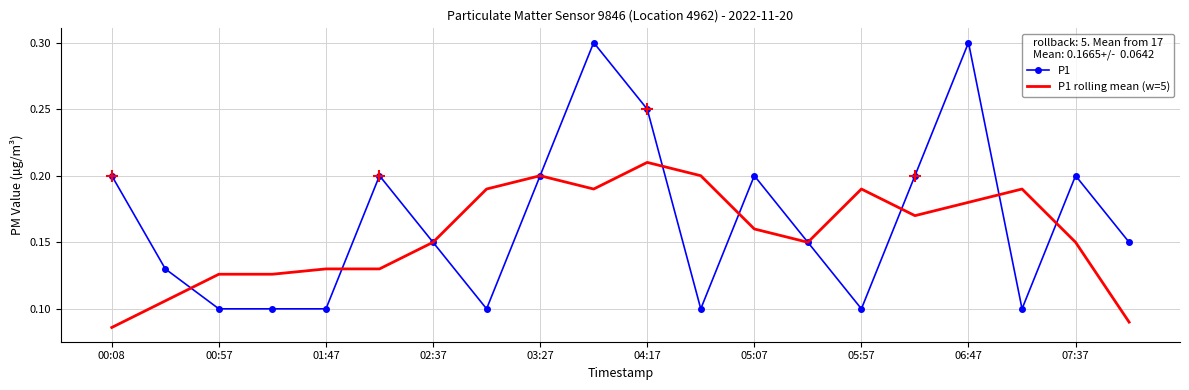

Rank the series by their maximum value, from lowest to highest.

P1 rolling mean (w=5), P1